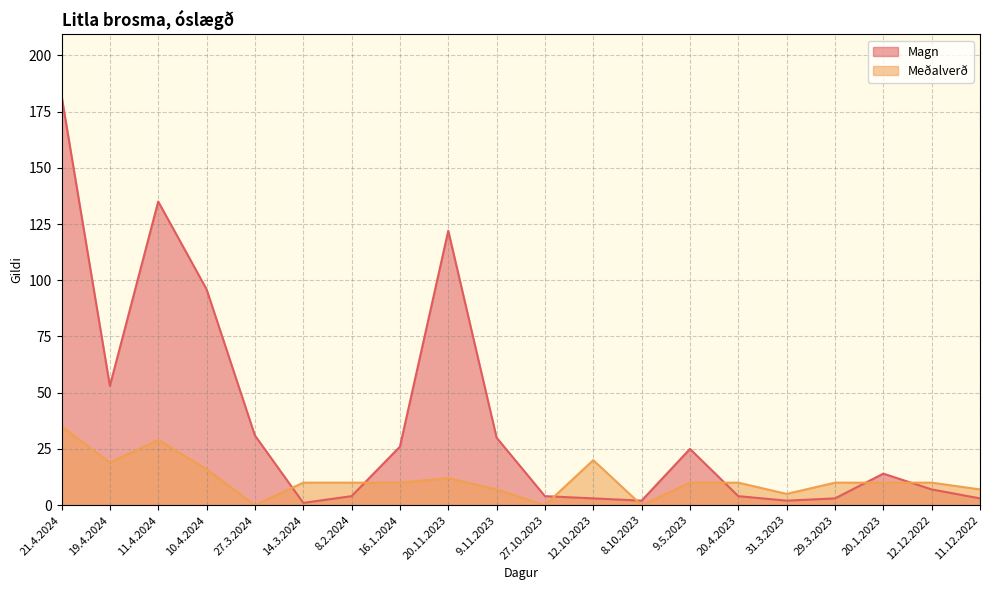

At which label does Magn reach its minimum?

14.3.2024